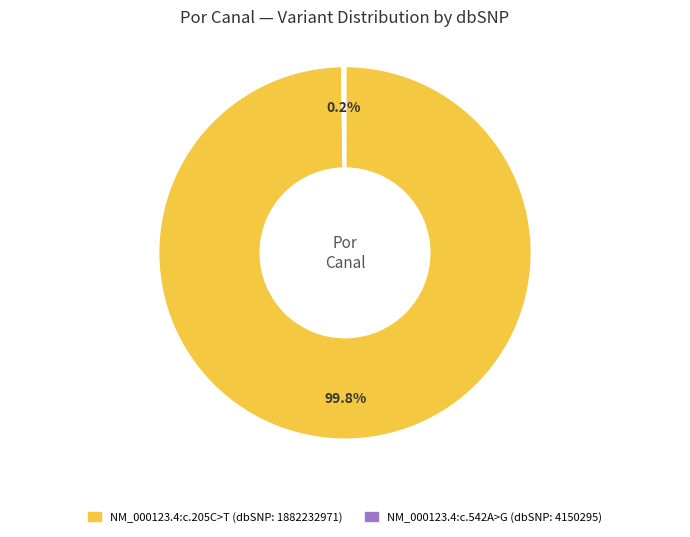

Does NM_000123.4:c.205C>T account for over 50% of the chart?

Yes